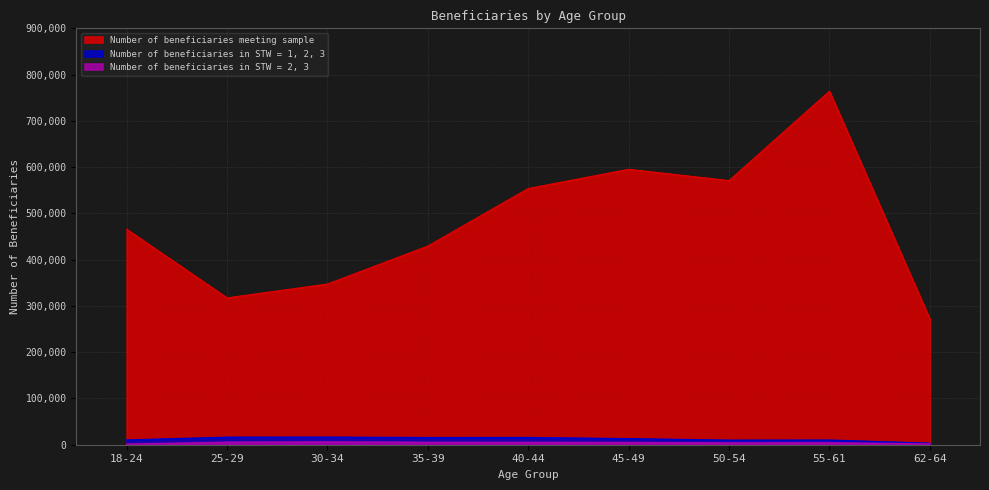

At which category does Number of beneficiaries meeting sample reach its first local valley?

25-29